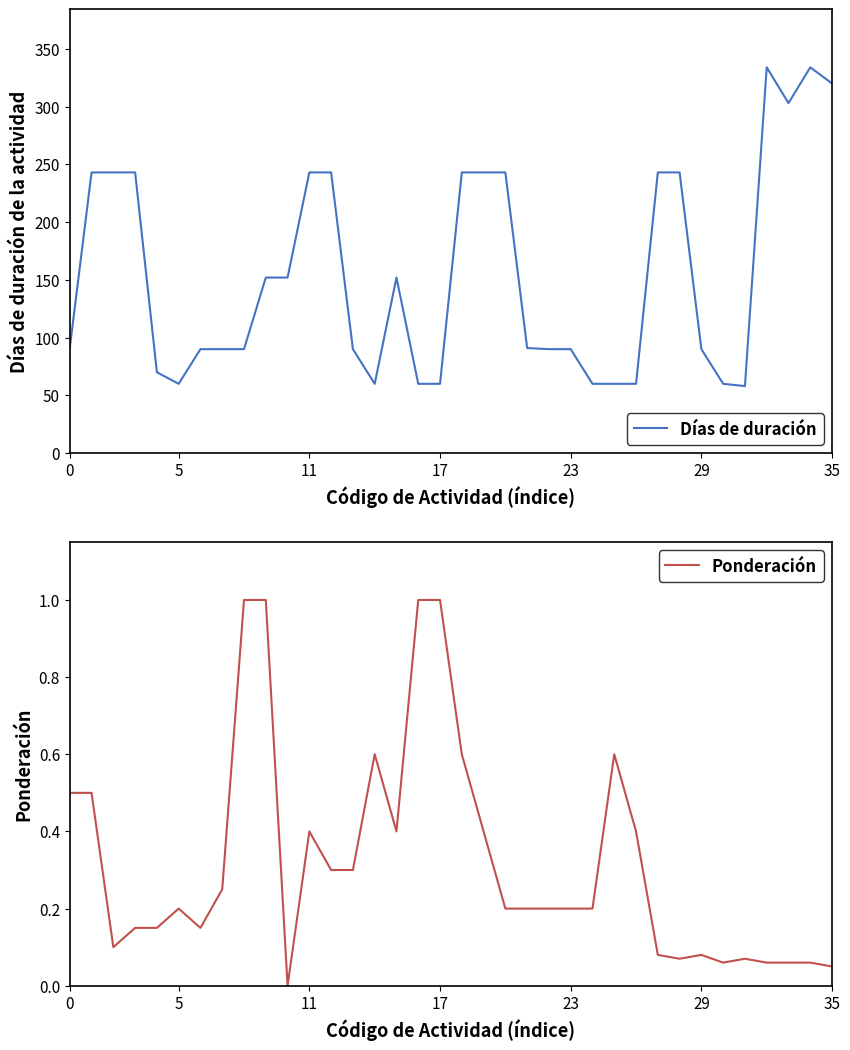

Which category has the lowest value across all series?

10